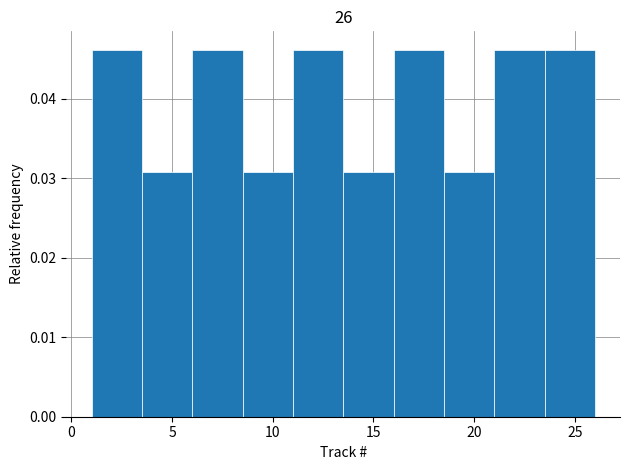

Reading left to right, transcribe this chart: for each bar, give the range it covers on the x-axis and its height. The values are not printed on the chart, so give them approximately, as read against the axis.

1.0 to 3.5: 0.046
3.5 to 6.0: 0.031
6.0 to 8.5: 0.046
8.5 to 11.0: 0.031
11.0 to 13.5: 0.046
13.5 to 16.0: 0.031
16.0 to 18.5: 0.046
18.5 to 21.0: 0.031
21.0 to 23.5: 0.046
23.5 to 26.0: 0.046